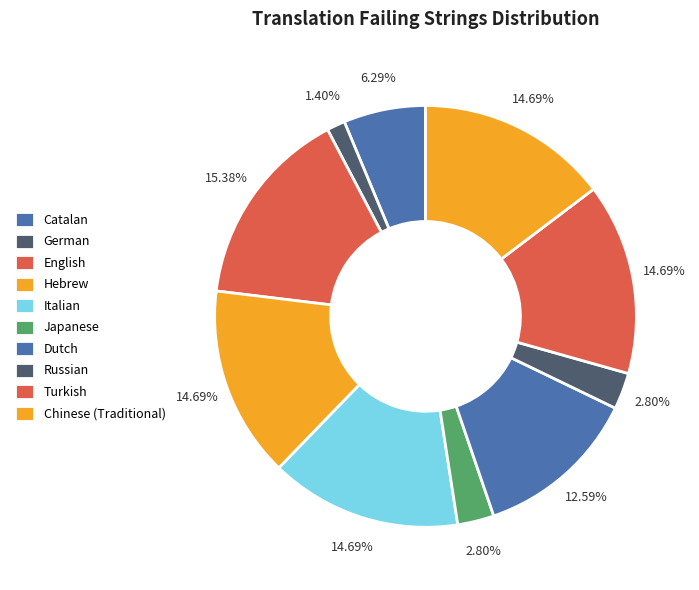

How many segments does this pie chart have?

10